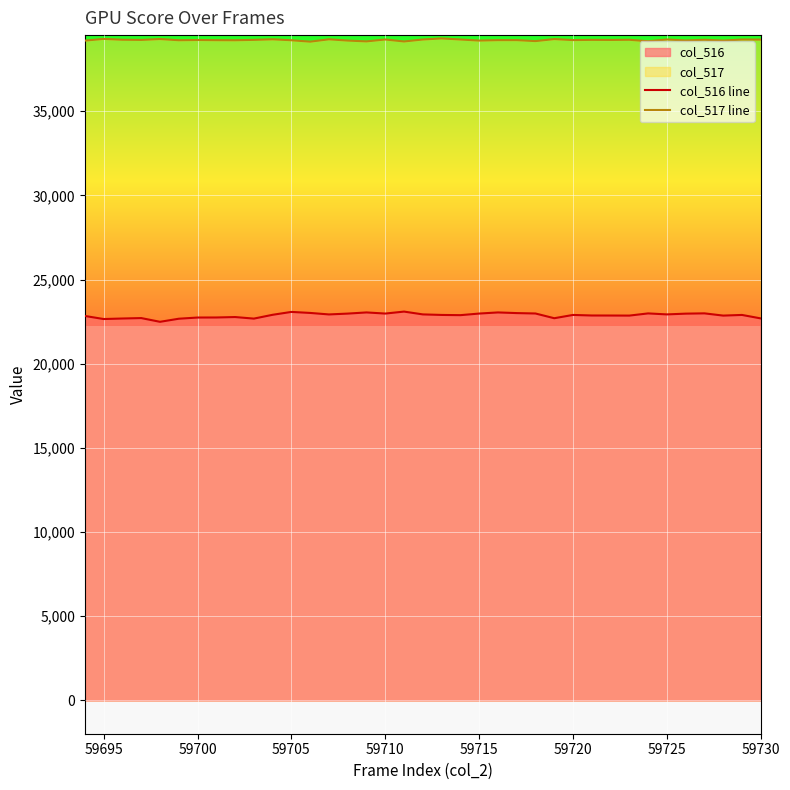

List the series in order of their overall mean, highest first.

col_517 line, col_516 line